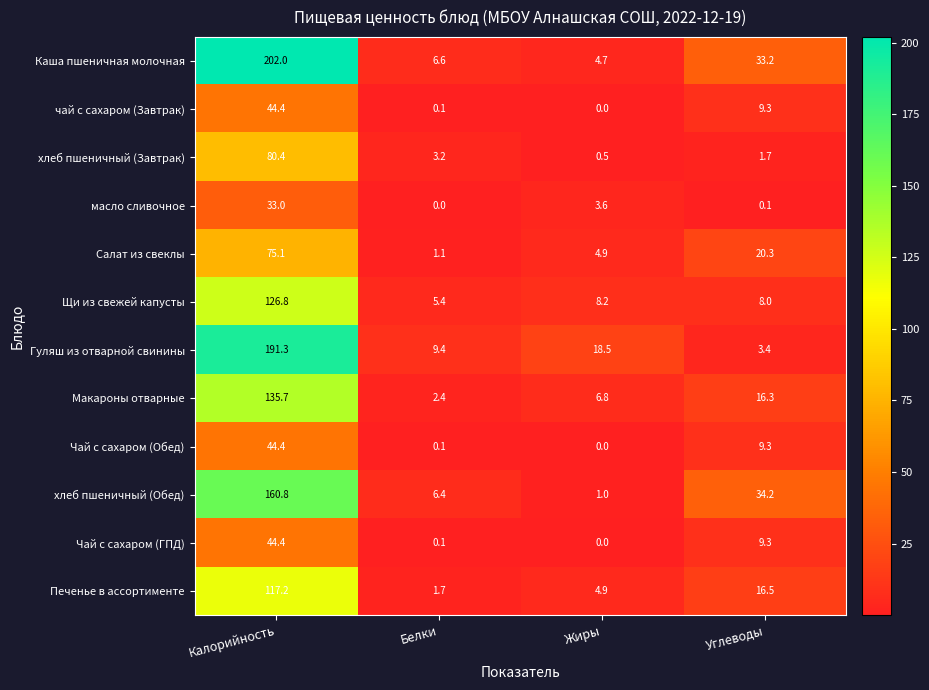

List the labels in order of хлеб пшеничный (Завтрак) value, largest first.

Калорийность, Белки, Углеводы, Жиры